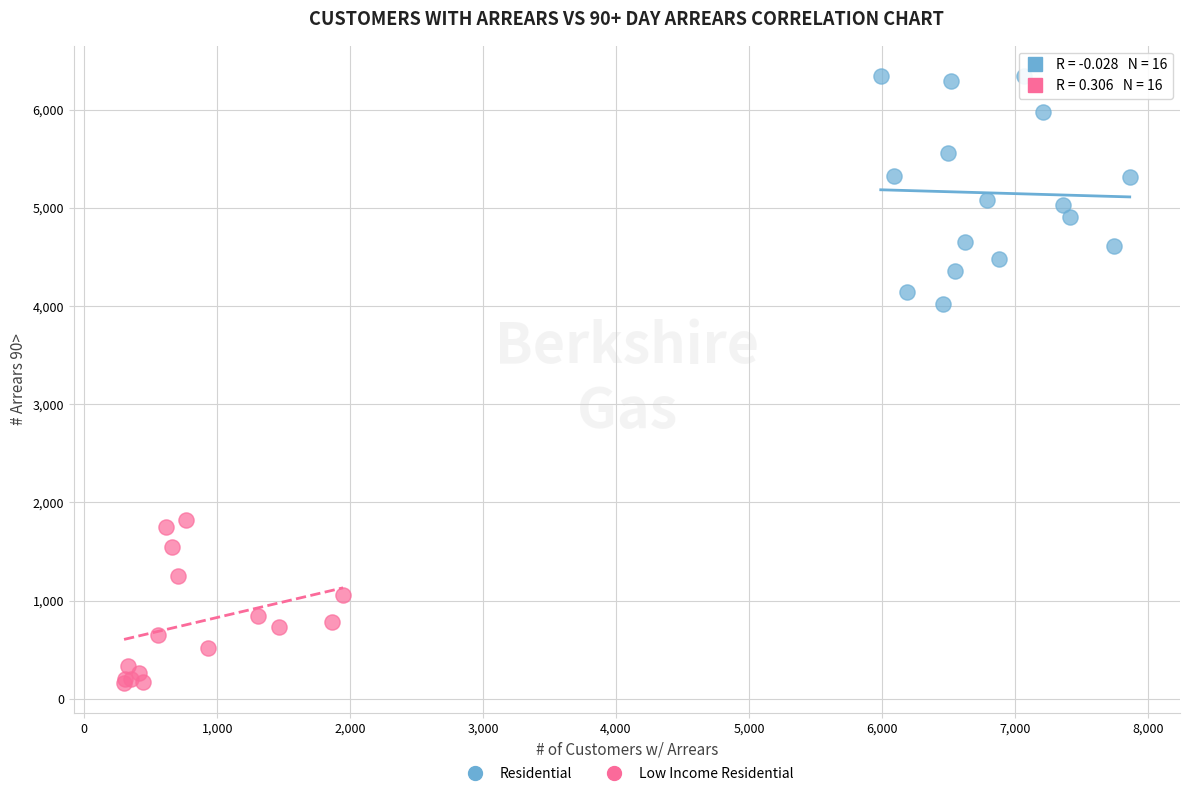

Which series contains the highest Y value?

Residential